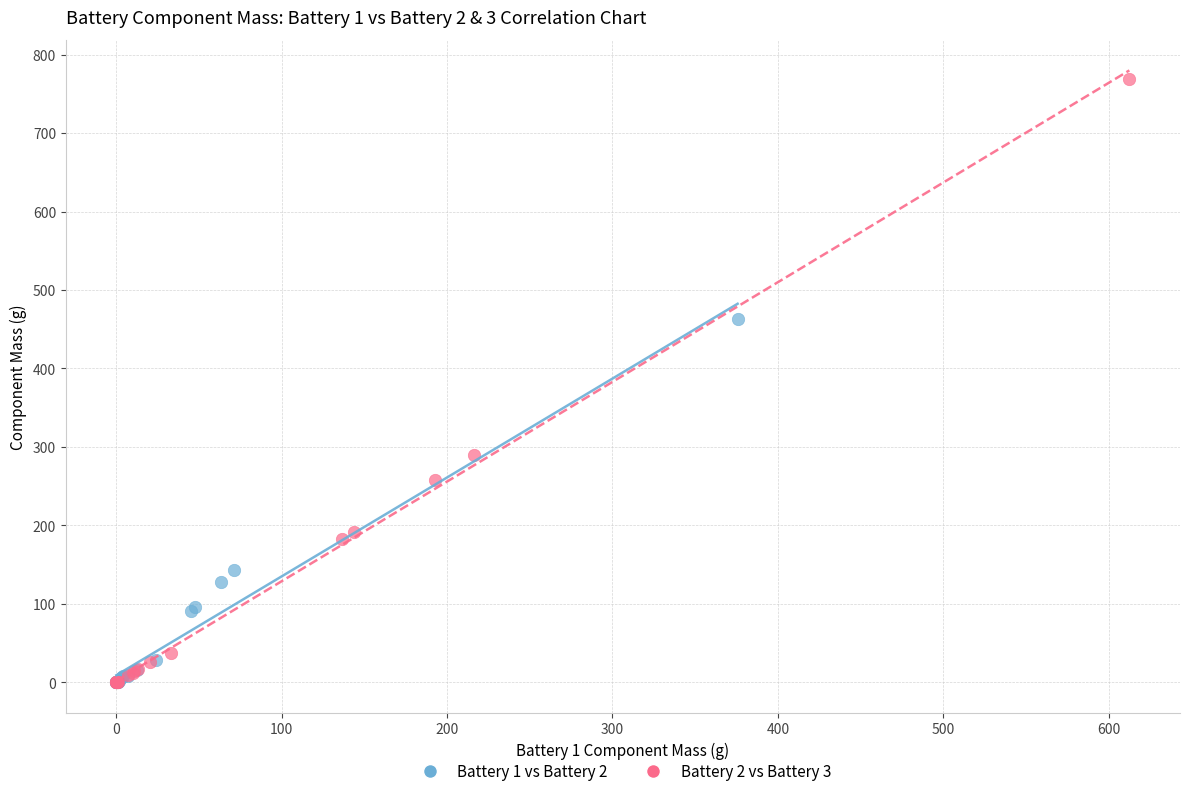

Which series has the widest spread of Y values?

Battery 2 vs Battery 3